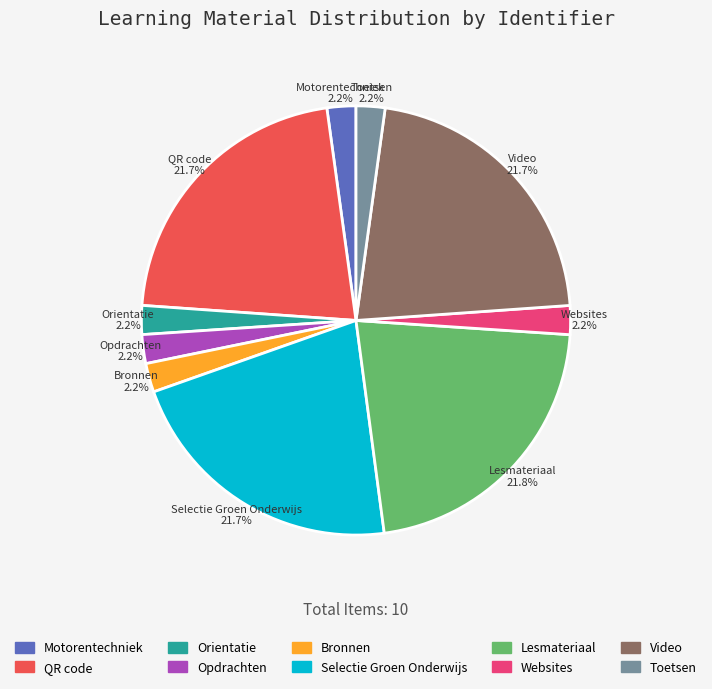

Approximately how many times larger is the value at Orientatie compared to Opdrachten?

1.0